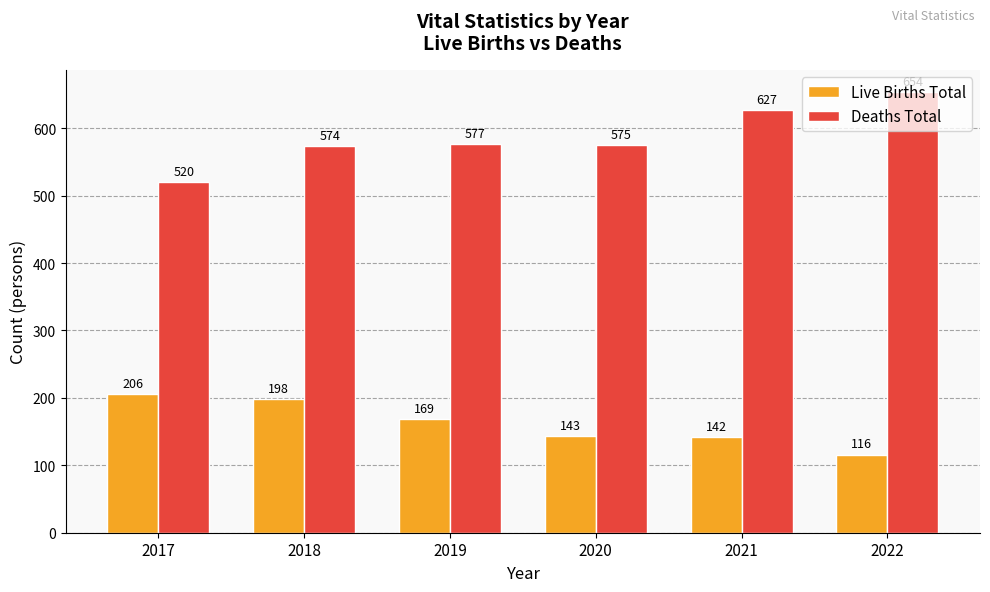

Rank the categories by Live Births Total value from highest to lowest.

2017, 2018, 2019, 2020, 2021, 2022